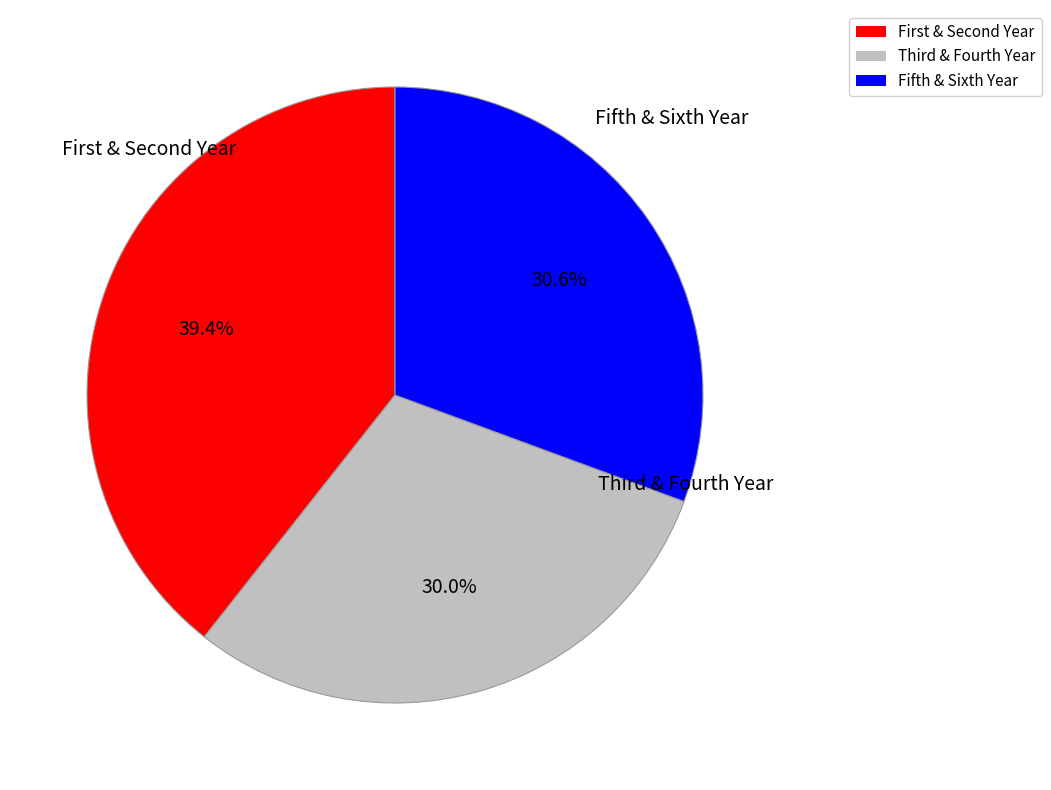

What is the smallest slice in the pie chart?

Third & Fourth Year